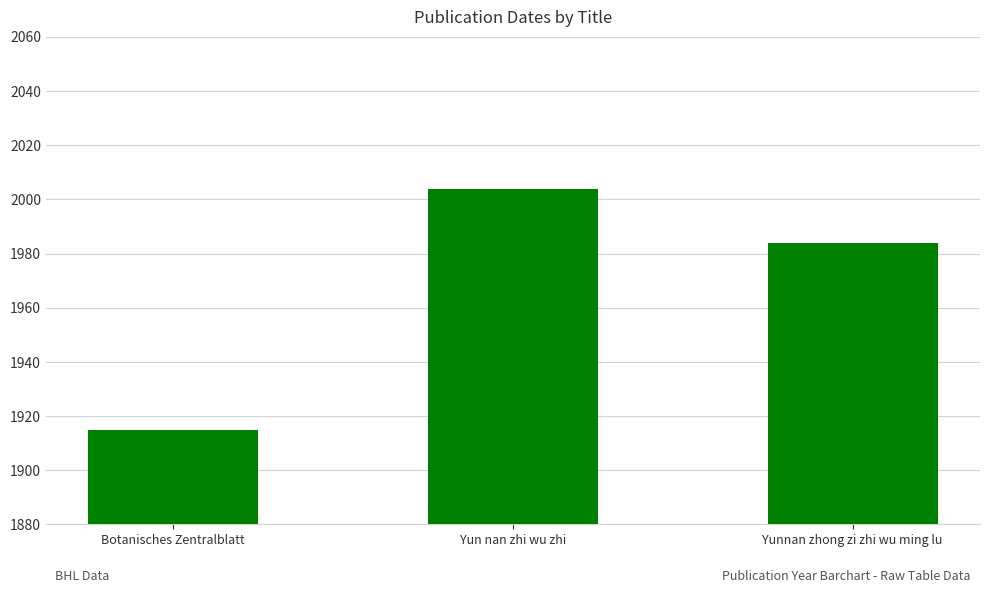

Where is the data nearest to the value 1959?

Yunnan zhong zi zhi wu ming lu